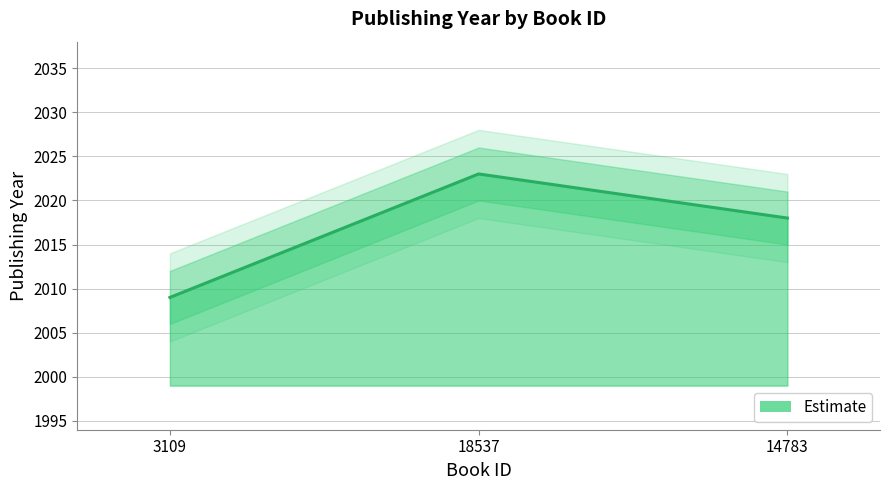

What is the change in value from 3109 to 14783?

+9